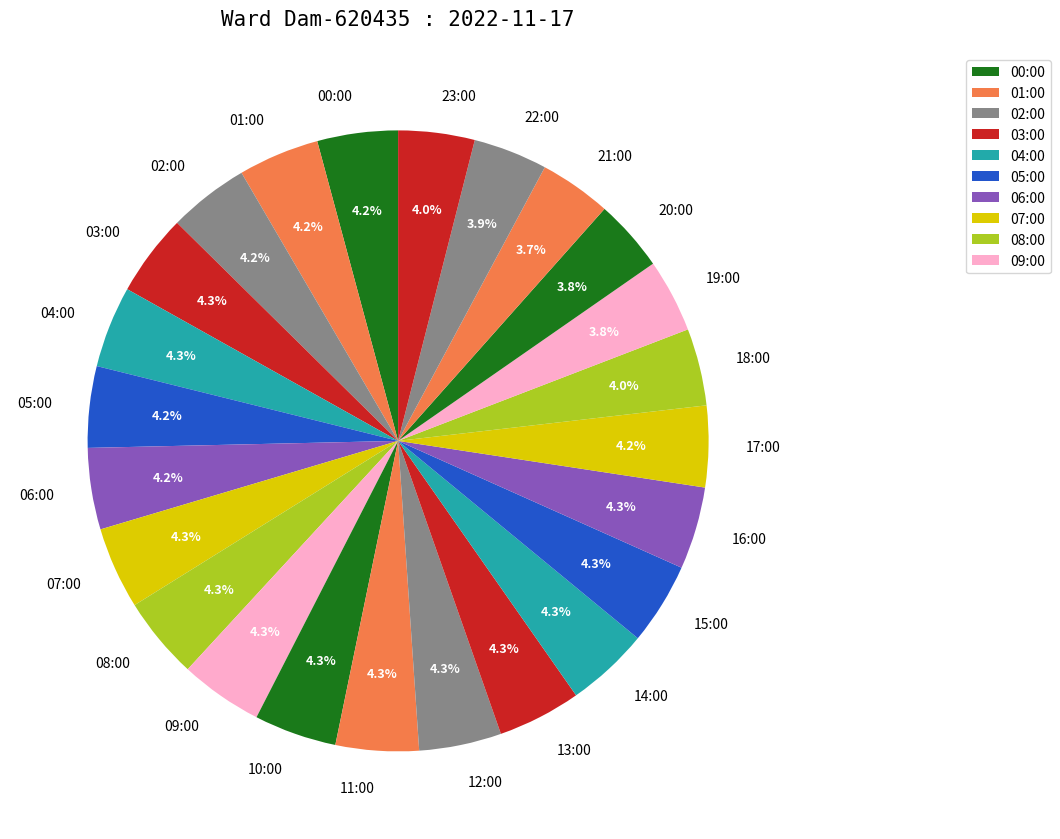

Count the number of slices in the pie.

24